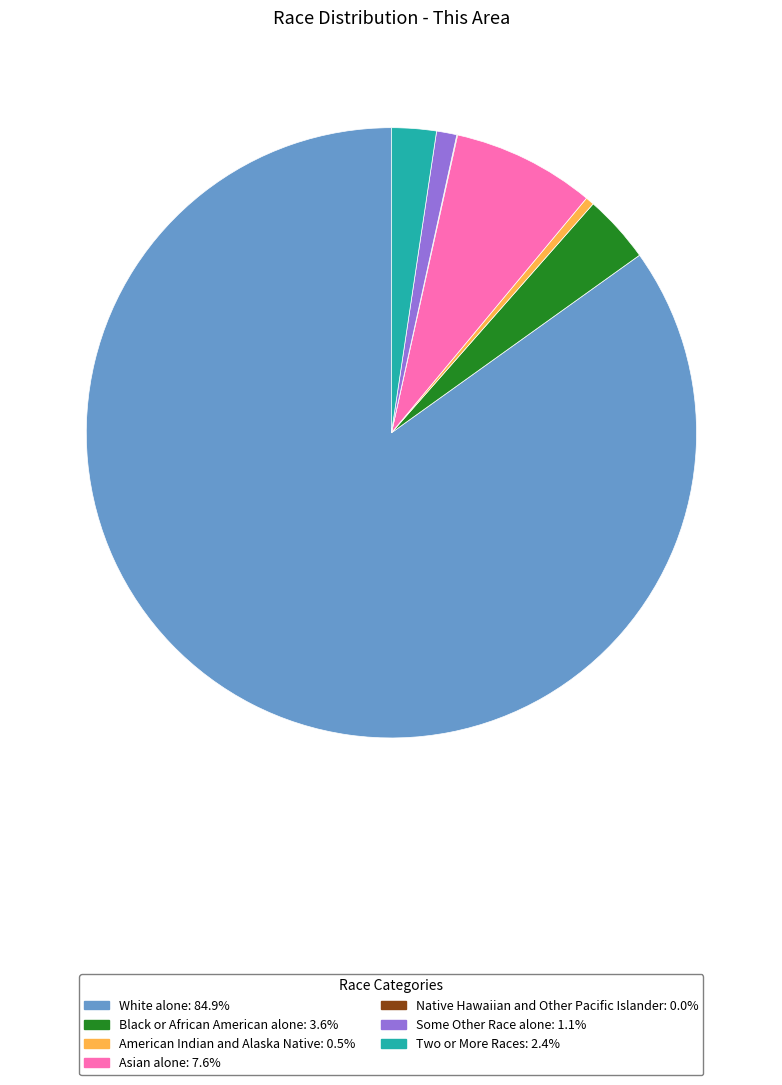

Is there any slice that represents more than half of the pie?

Yes